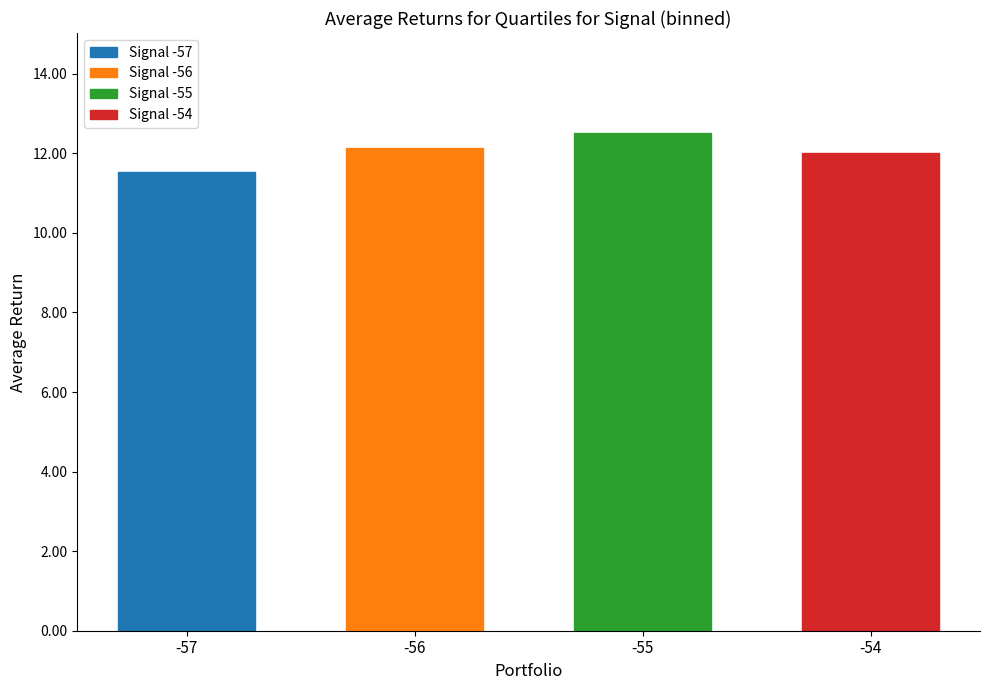

True or false: the data shows 12.5 at -55.

True